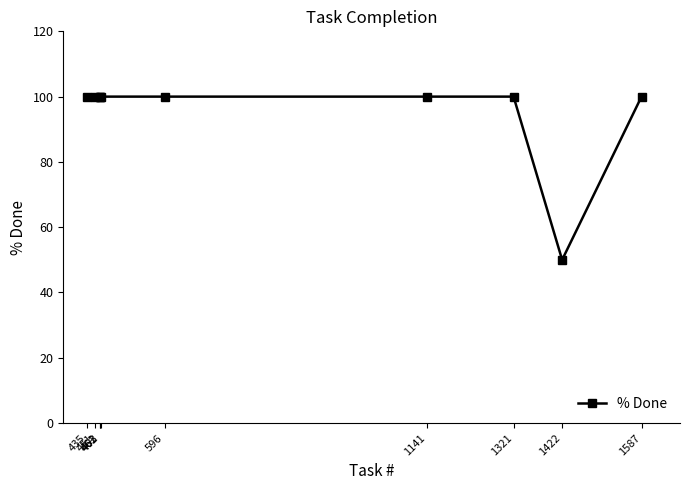

Reading left to right, transcribe all the data shown in this chart.

435=100	451=100	461=100	462=100	463=100	596=100	1141=100	1321=100	1422=50	1587=100